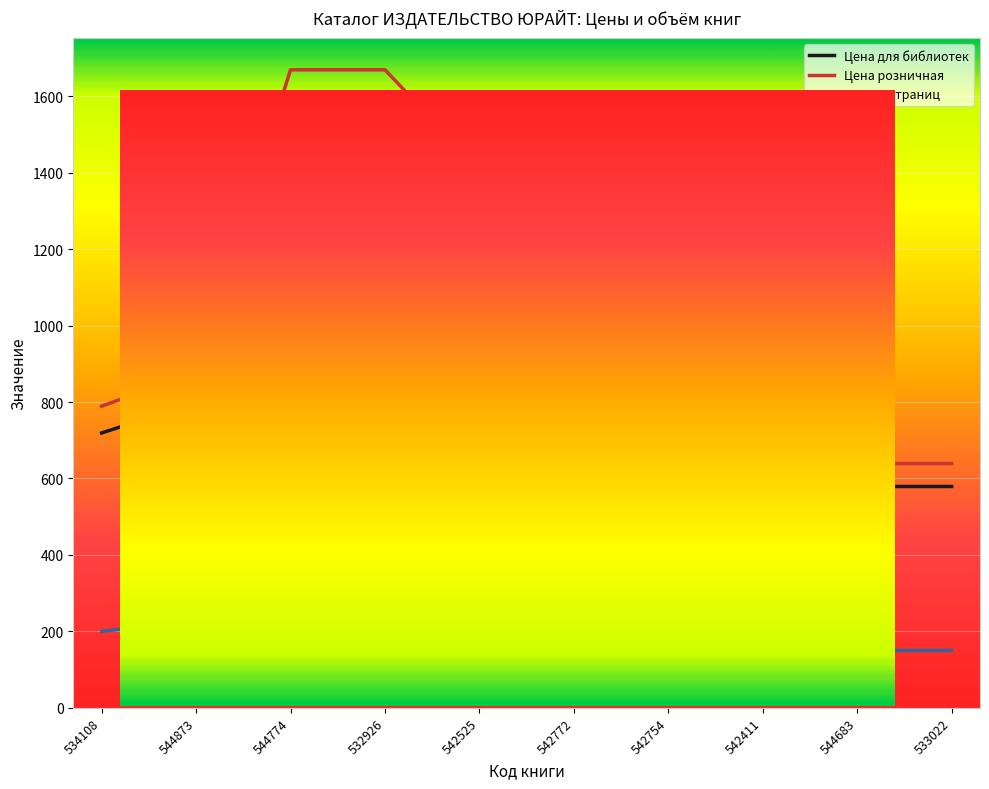

The Цена для библиотек series shows 595 at 542772. True or false?

False